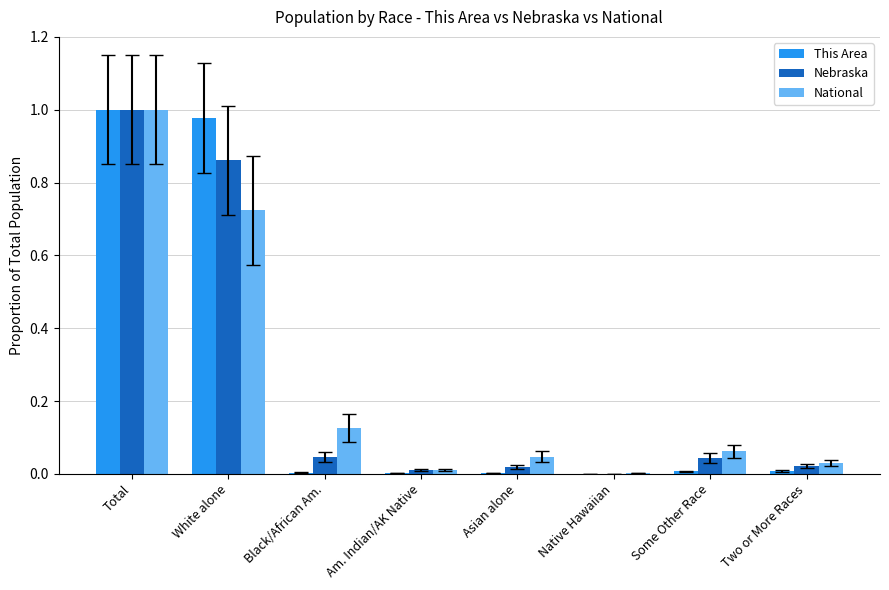

At which category is the sum across all series the highest?

Total